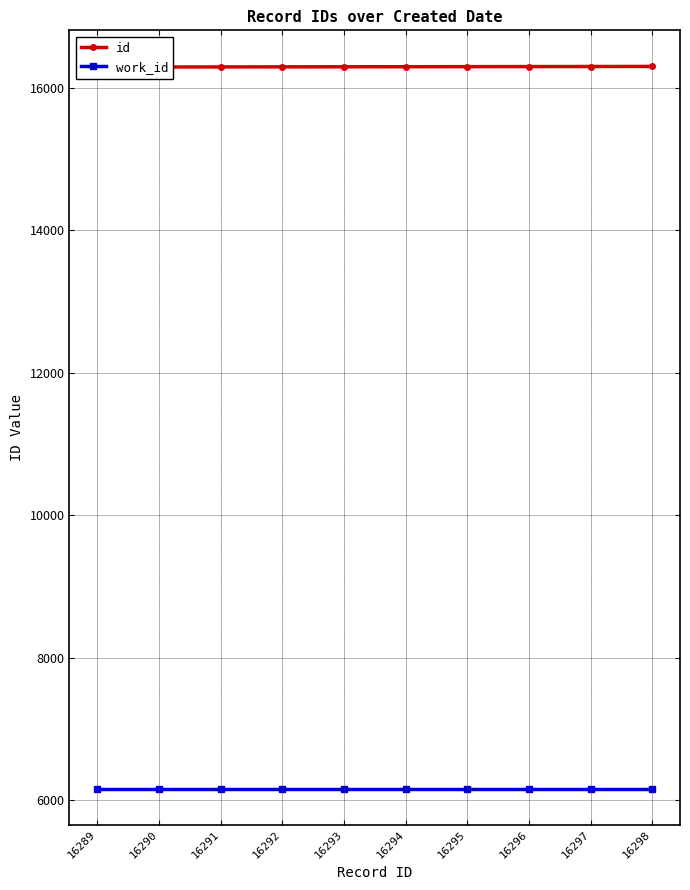

Which category has the highest value in the work_id series?

16289